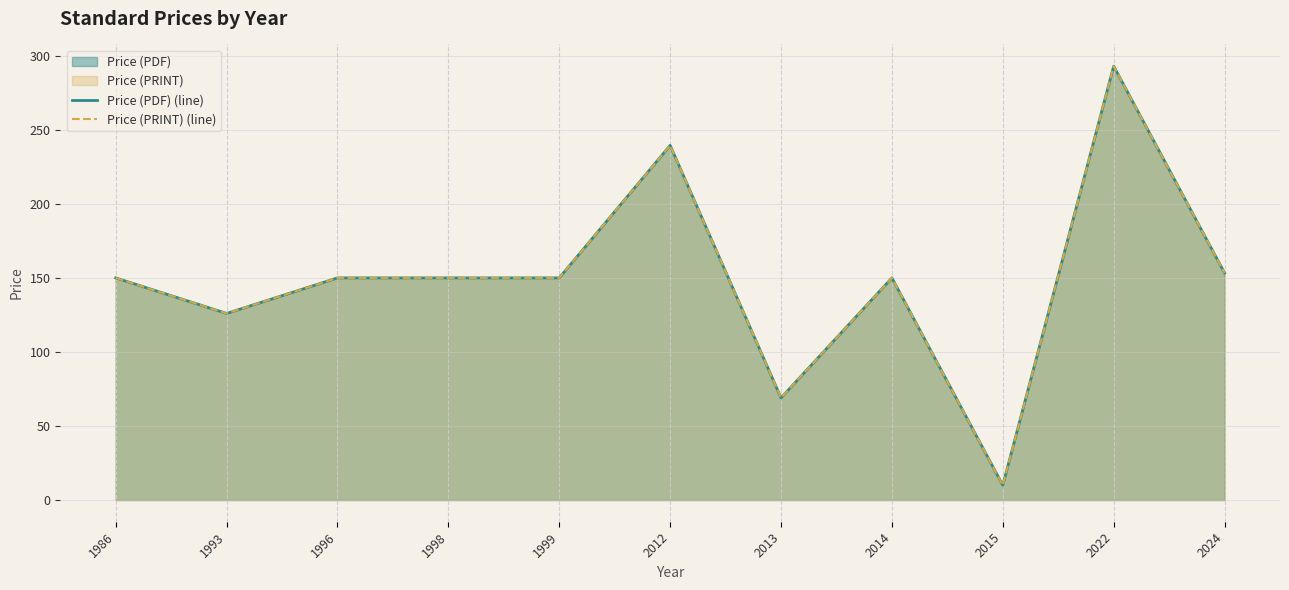

Which label corresponds to the largest value in the chart?

2022